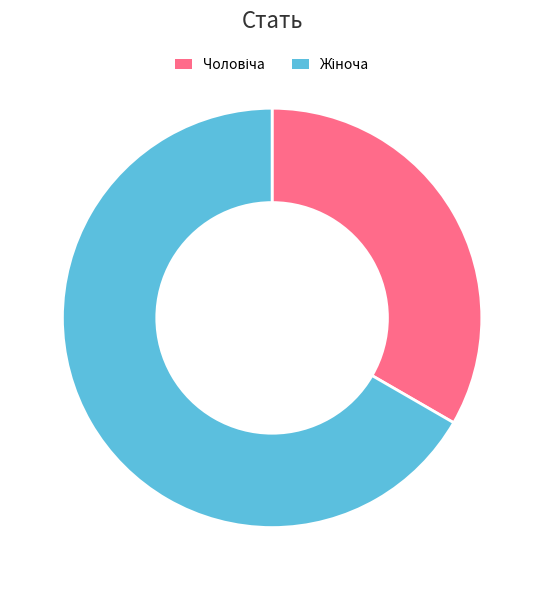

Does any single category account for the majority?

Yes